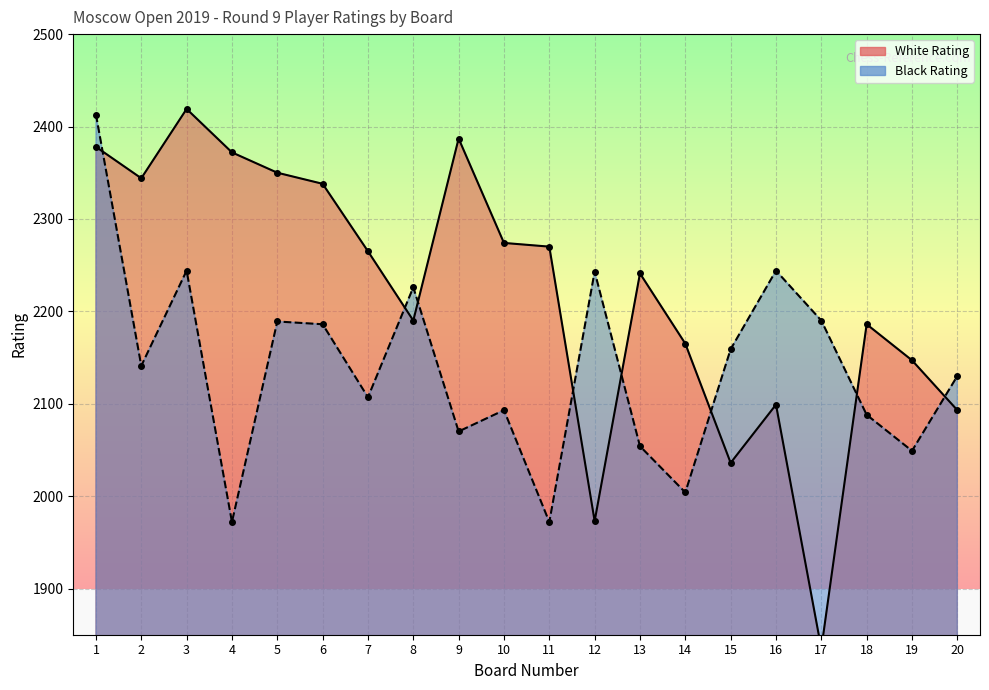

Reading left to right, transcribe all the data shown in this chart.

White Rating: 1=2378	2=2344	3=2419	4=2372	5=2350	6=2338	7=2265	8=2190	9=2387	10=2274	11=2270	12=1973	13=2241	14=2165	15=2036	16=2099	17=1835	18=2186	19=2147	20=2093
Black Rating: 1=2413	2=2141	3=2244	4=1972	5=2189	6=2186	7=2107	8=2226	9=2070	10=2093	11=1972	12=2243	13=2054	14=2004	15=2159	16=2244	17=2190	18=2088	19=2049	20=2130